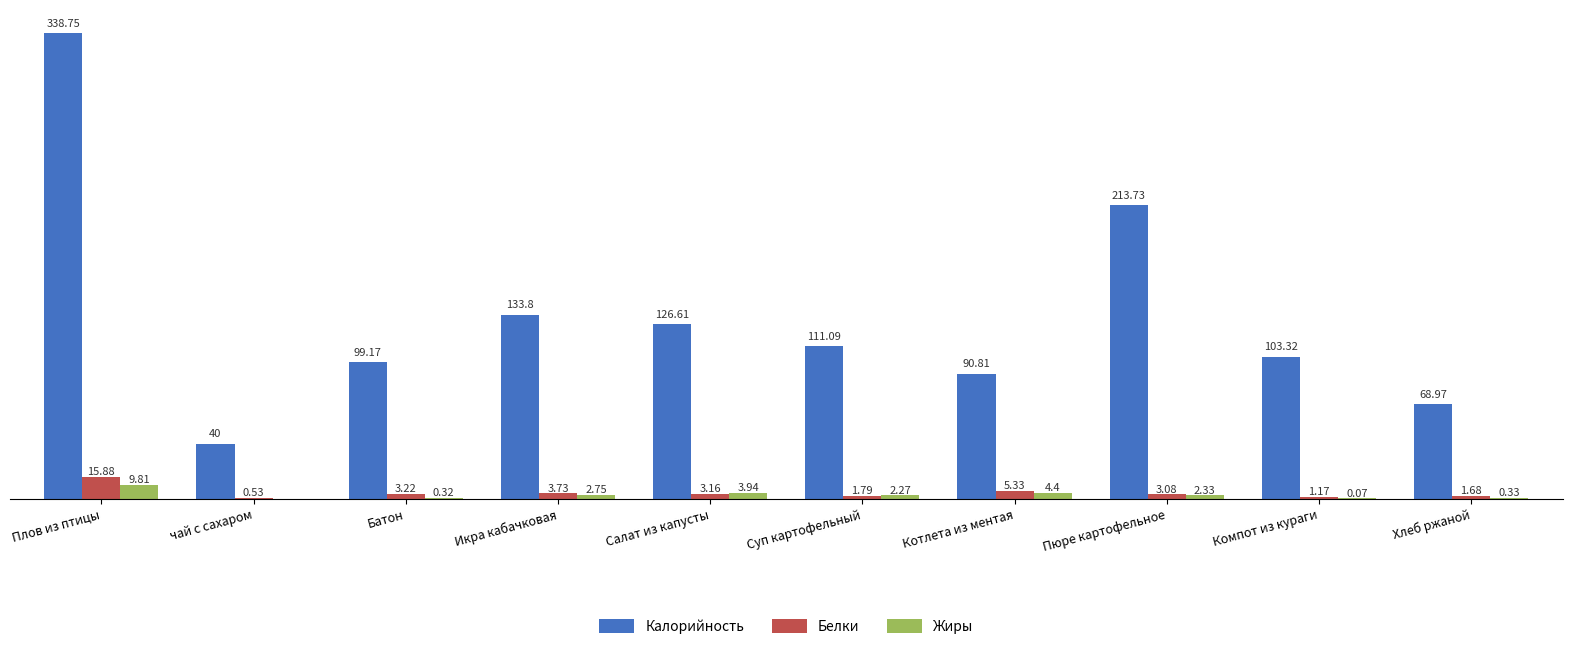

Is the value of Жиры at Суп картофельный greater than the value of Белки at Пюре картофельное?

No